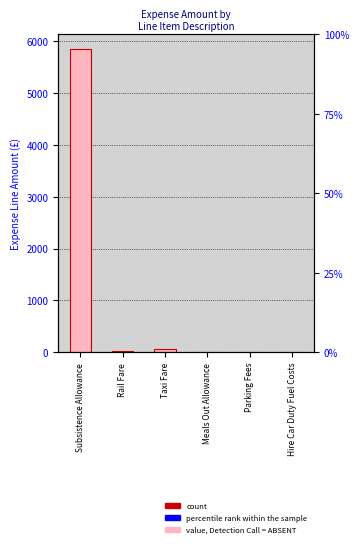

What is the difference between the values at Parking Fees and Meals Out Allowance?

14.4